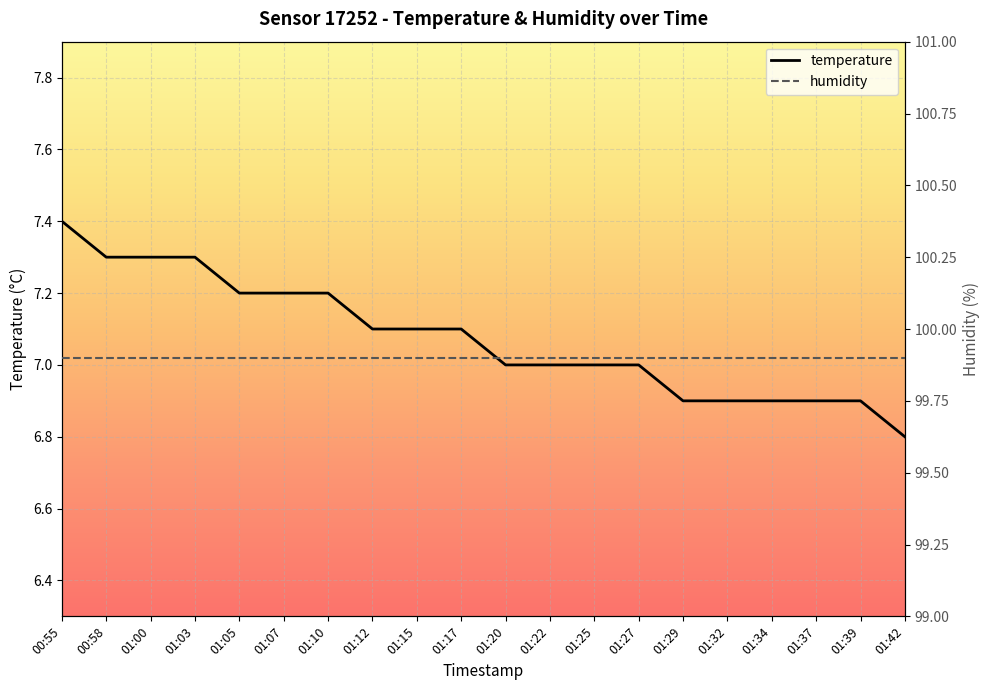

Reading left to right, list all the values displayed in this chart.

temperature: 7.4	7.3	7.3	7.3	7.2	7.2	7.2	7.1	7.1	7.1	7.0	7.0	7.0	7.0	6.9	6.9	6.9	6.9	6.9	6.8
humidity: 99.9	99.9	99.9	99.9	99.9	99.9	99.9	99.9	99.9	99.9	99.9	99.9	99.9	99.9	99.9	99.9	99.9	99.9	99.9	99.9